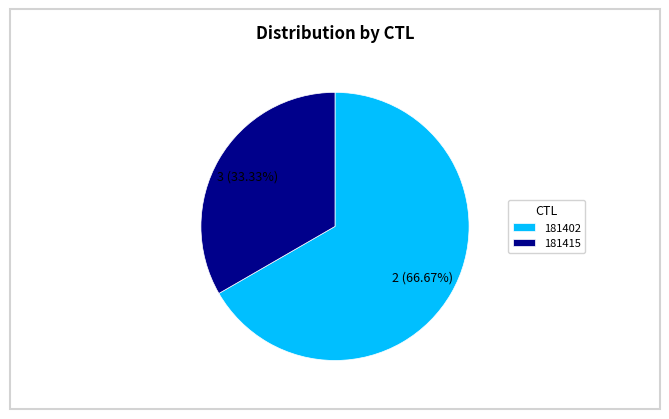

Between 181402 and 181415, which is larger?

181402